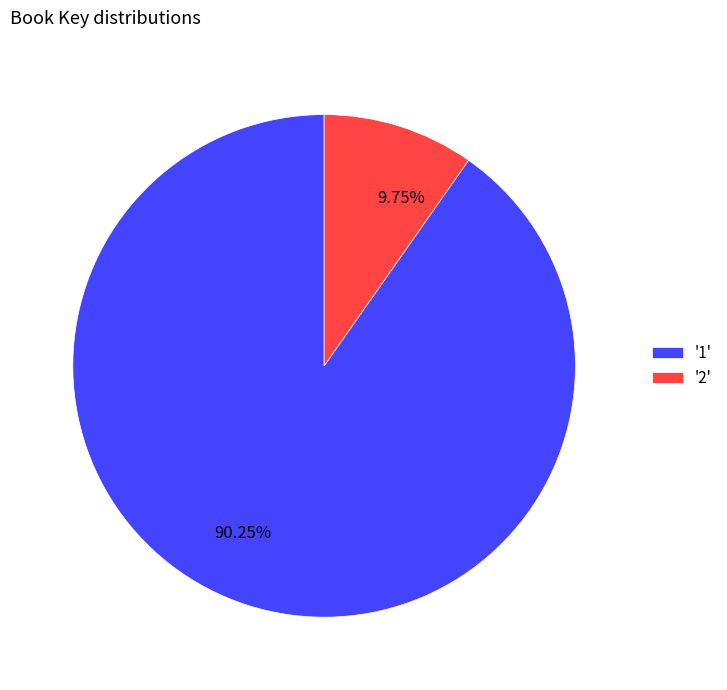

Do 90.25% and 9.75% together represent more than half of the pie?

Yes